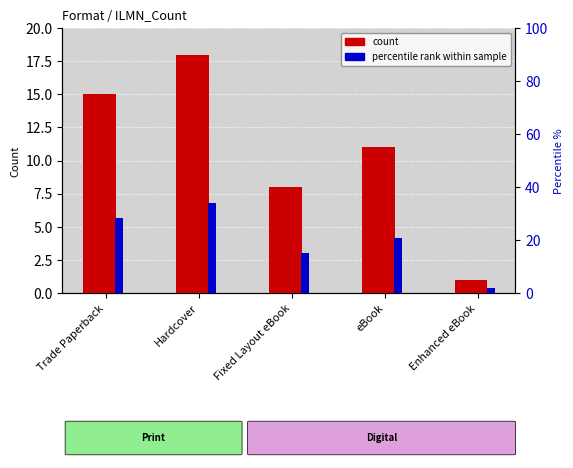

Reading left to right, extract all data points from this chart.

count: 15.0	18.0	8.0	11.0	1.0
percentile rank within sample: 28.3	34.0	15.1	20.8	1.9